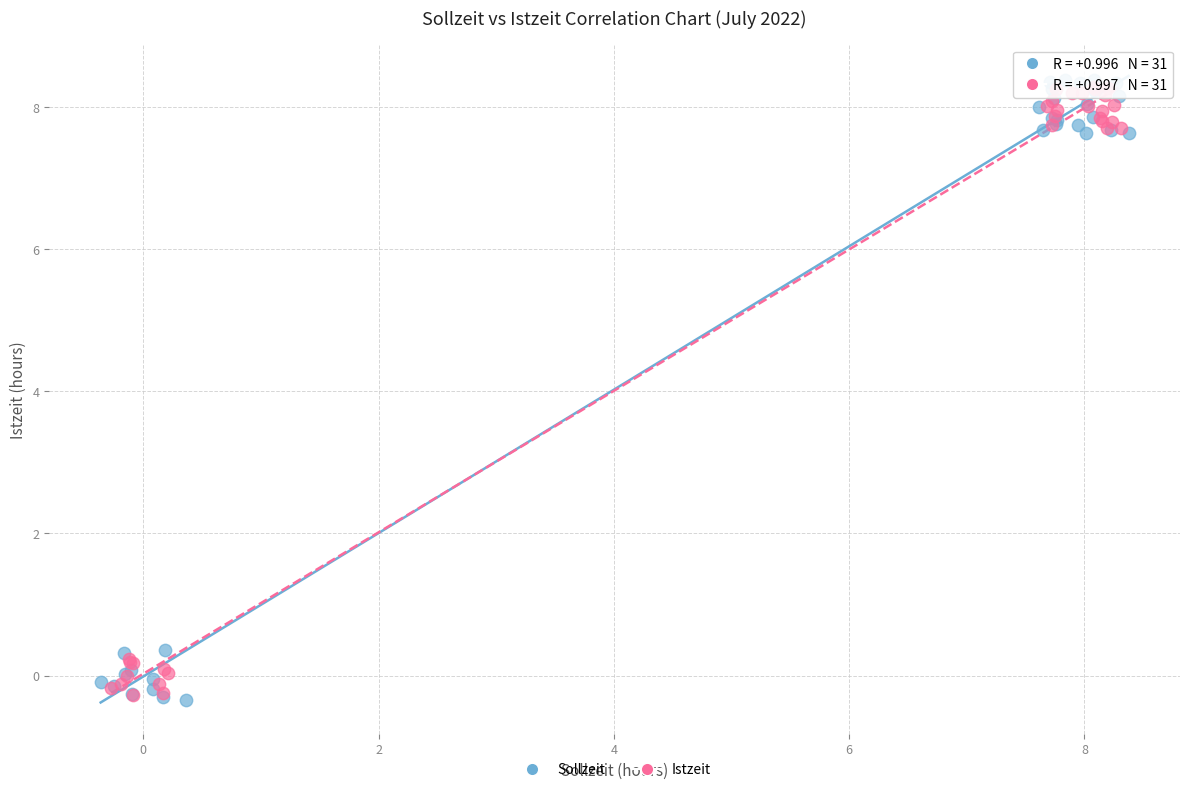

Which series has the largest Y range (max minus min)?

Sollzeit